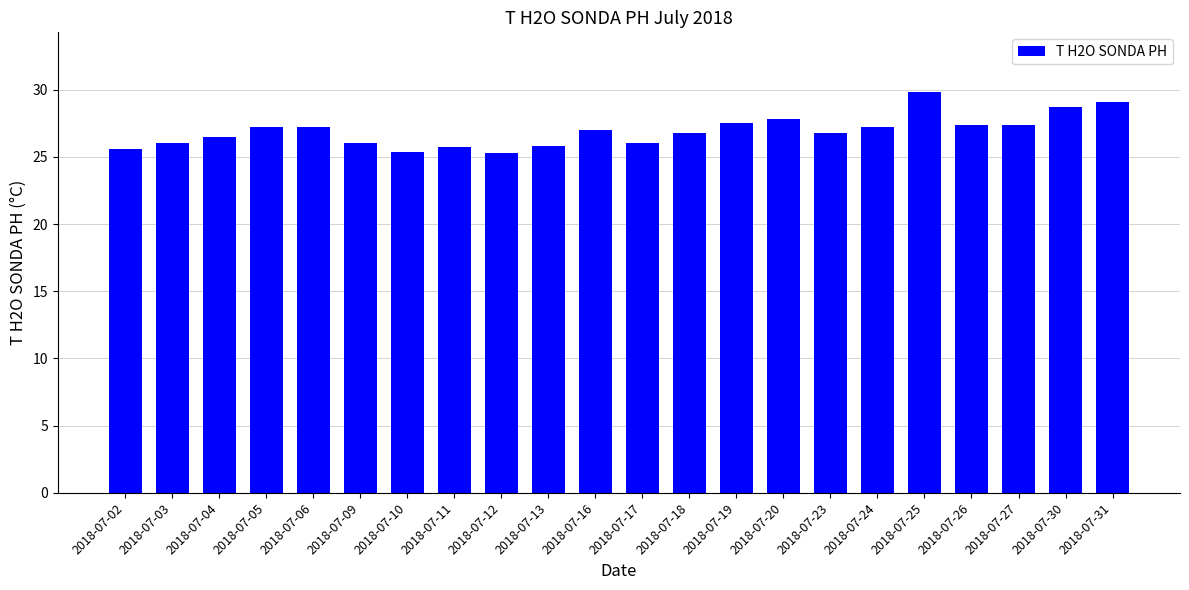

Approximately how many times larger is the value at 2018-07-27 compared to 2018-07-17?

1.1